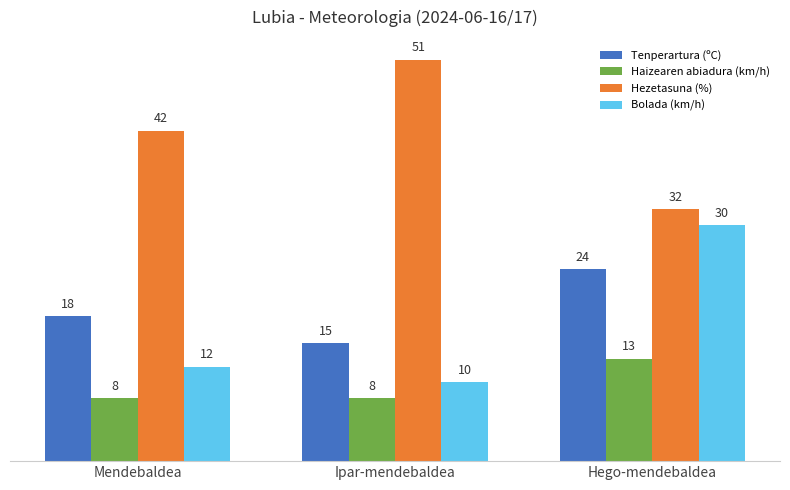

What is the maximum value shown in the chart?

51.0